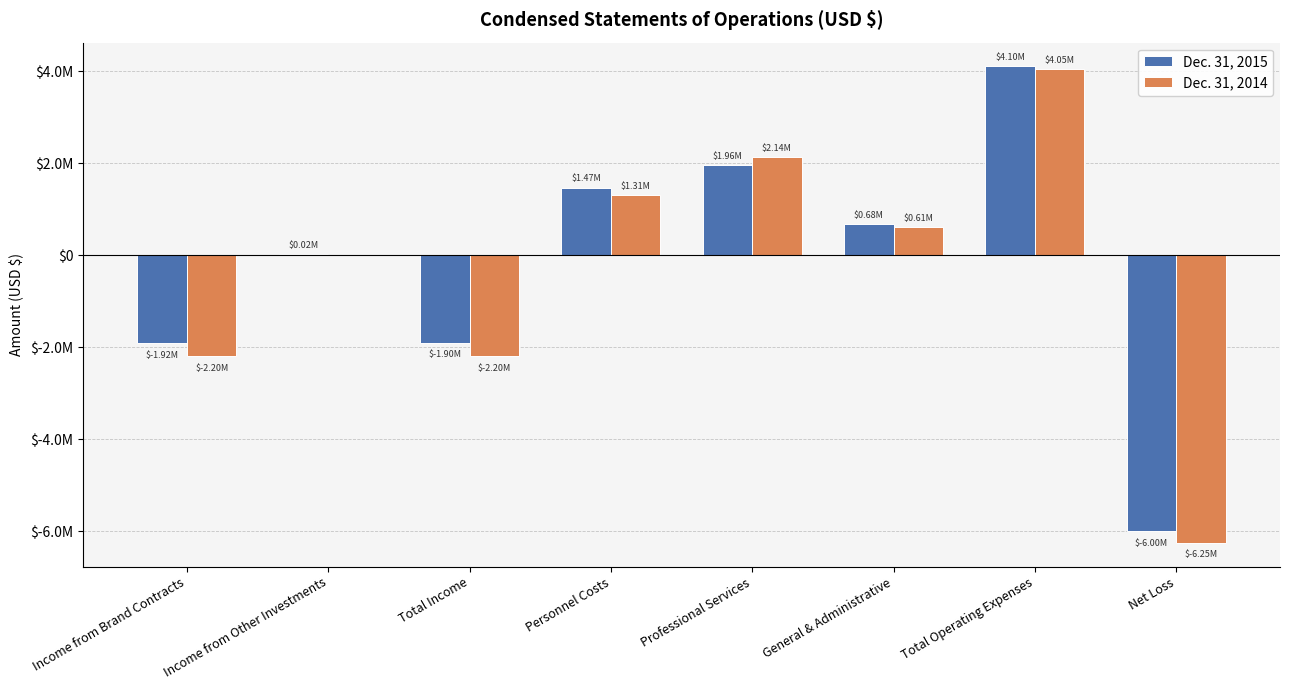

Read the Dec. 31, 2014 value at Net Loss, to the nearest 100.

-6254700